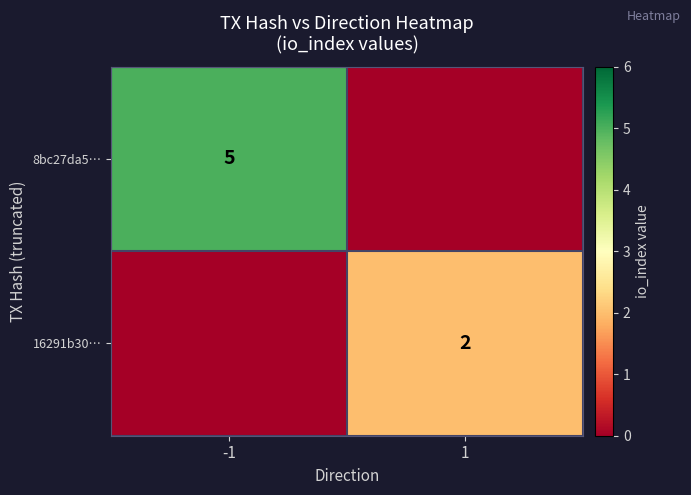

Is the value of 16291b30… at 1 greater than the value of 8bc27da5… at -1?

No